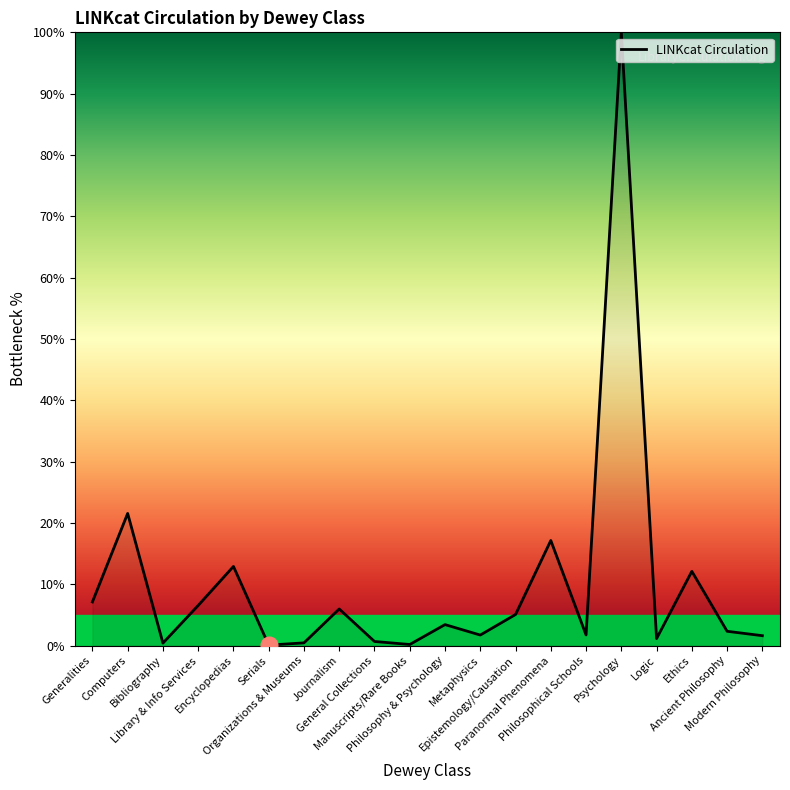

What is the maximum value shown in the chart?

100.0